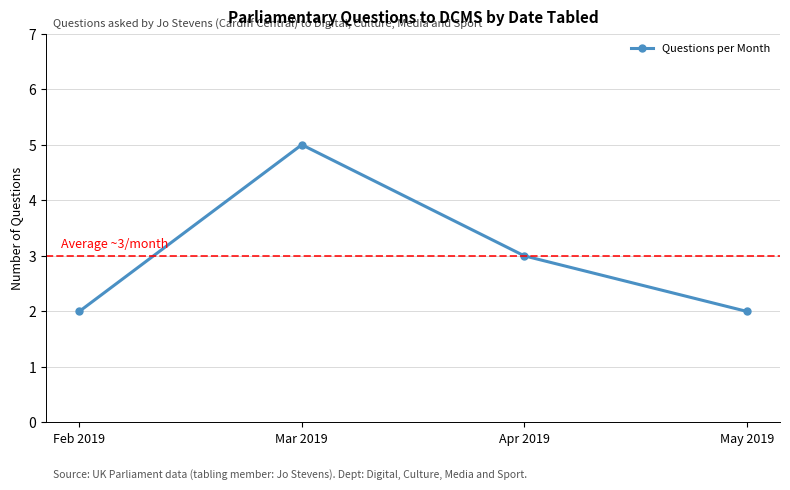

Approximately how many times larger is the value at May 2019 compared to Feb 2019?

1.0